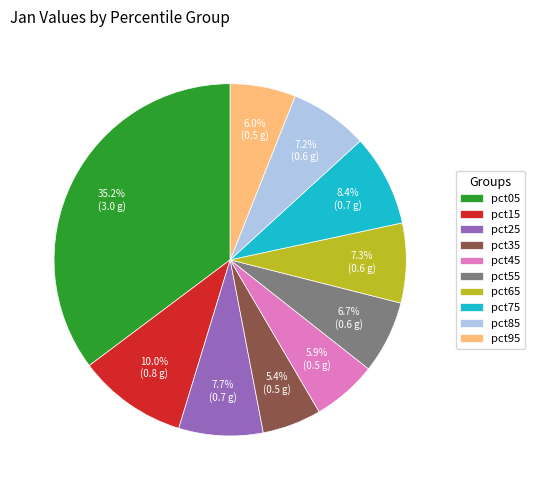

How many segments does this pie chart have?

10